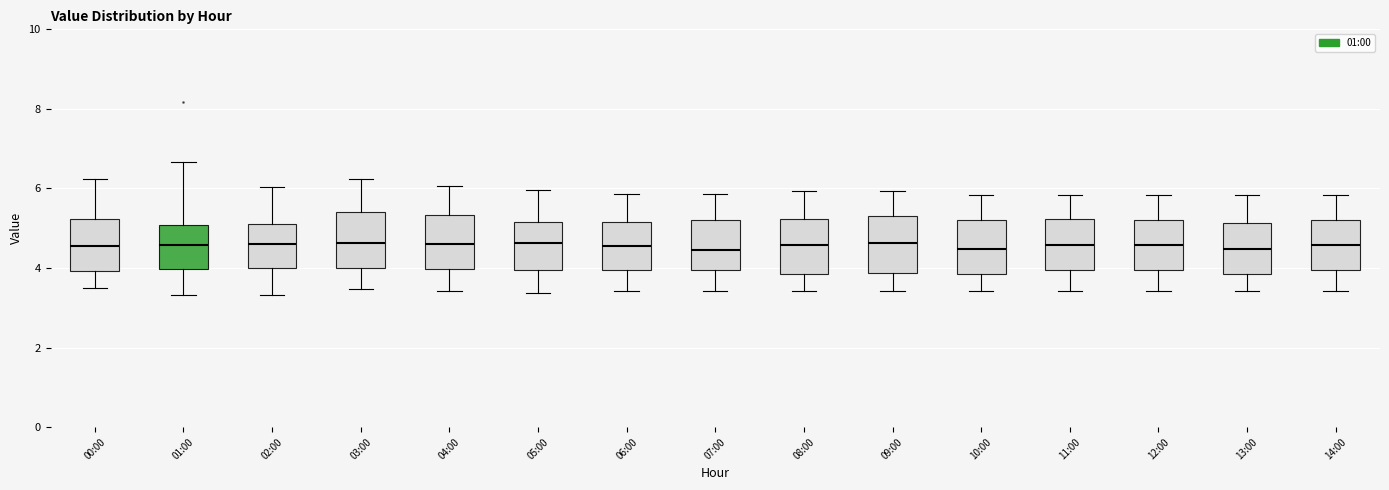

Reading left to right, transcribe this box plot: for each box, give where its median line is, the range the box spans, and where its two whiskers end, as read against the y-axis. The values are not printed on the chart, so give them approximately, as read against the axis.

00:00: median 4.6, box 4.0 to 5.2, whiskers 3.6 to 6.2
01:00: median 4.6, box 4.0 to 5.0, whiskers 3.4 to 6.6
02:00: median 4.6, box 4.0 to 5.2, whiskers 3.4 to 6.0
03:00: median 4.6, box 4.0 to 5.4, whiskers 3.4 to 6.2
04:00: median 4.6, box 4.0 to 5.4, whiskers 3.4 to 6.0
05:00: median 4.6, box 4.0 to 5.2, whiskers 3.4 to 6.0
06:00: median 4.6, box 4.0 to 5.2, whiskers 3.4 to 5.8
07:00: median 4.4, box 4.0 to 5.2, whiskers 3.4 to 5.8
08:00: median 4.6, box 3.8 to 5.2, whiskers 3.4 to 6.0
09:00: median 4.6, box 3.8 to 5.4, whiskers 3.4 to 6.0
10:00: median 4.4, box 3.8 to 5.2, whiskers 3.4 to 5.8
11:00: median 4.6, box 4.0 to 5.2, whiskers 3.4 to 5.8
12:00: median 4.6, box 4.0 to 5.2, whiskers 3.4 to 5.8
13:00: median 4.4, box 3.8 to 5.2, whiskers 3.4 to 5.8
14:00: median 4.6, box 4.0 to 5.2, whiskers 3.4 to 5.8